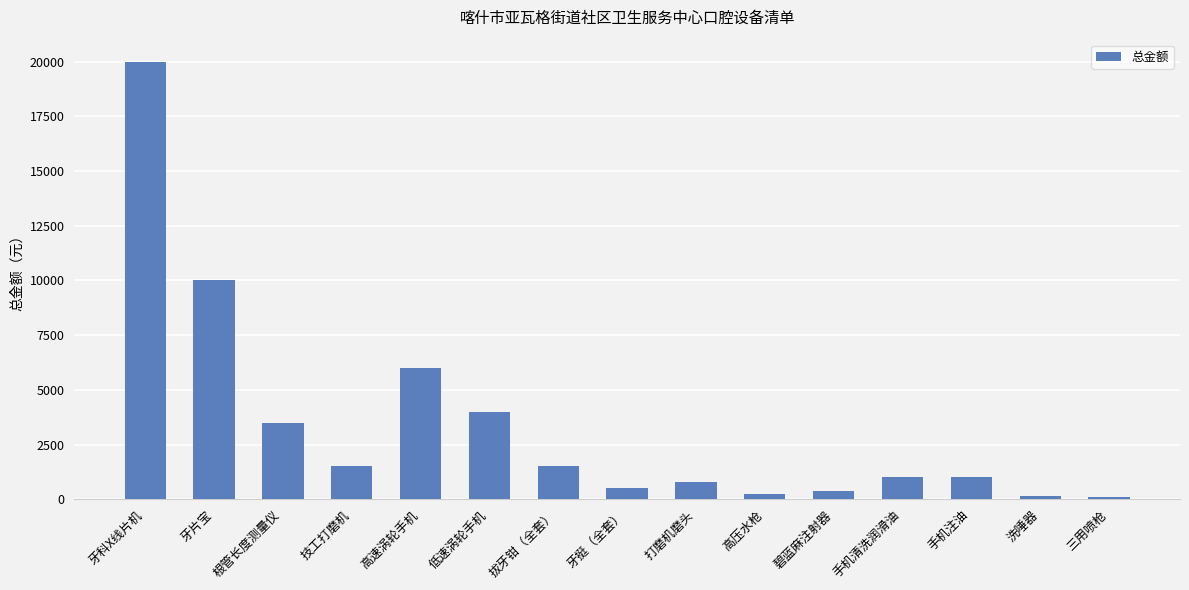

Where does the data first go above 1000?

牙科X线片机